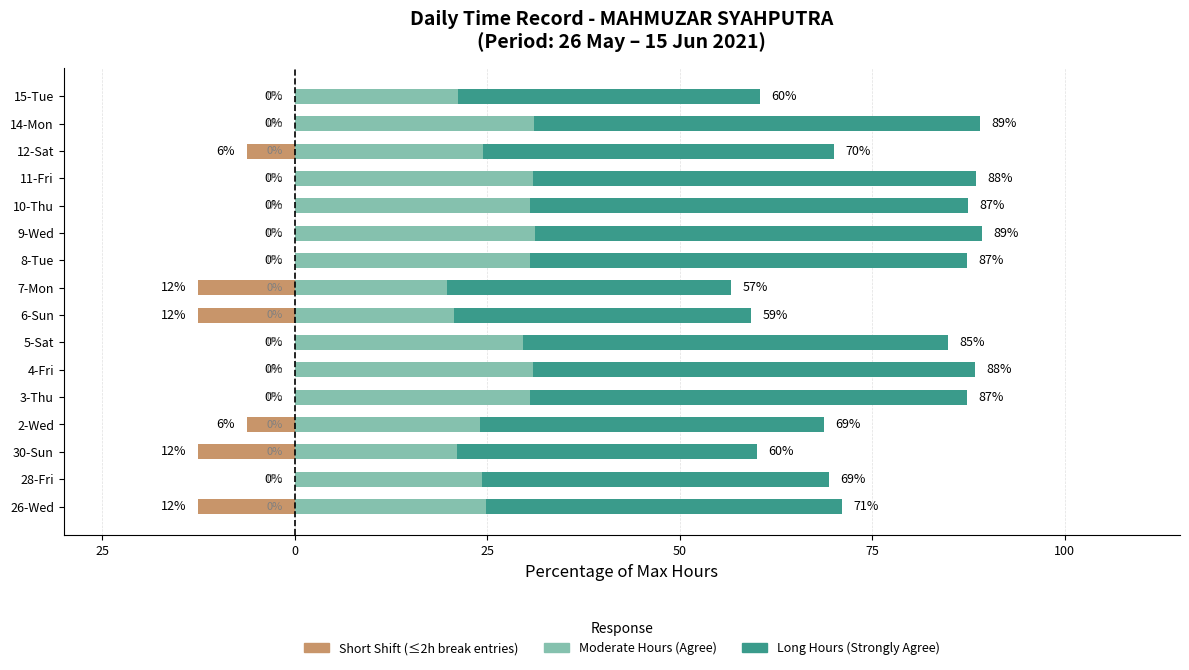

Reading left to right, what are all the values shown in this chart?

Short Shift (≤2h): -12.5	0.0	-12.5	-6.2	0.0	0.0	0.0	-12.5	-12.5	0.0	0.0	0.0	0.0	-6.2	0.0	0.0
Agree (Moderate Hours): 24.9	24.3	21.0	24.1	30.6	30.9	29.7	20.7	19.8	30.6	31.2	30.6	31.0	24.5	31.1	21.2
Strongly Agree (Long Hours): 46.2	45.1	39.0	44.7	56.8	57.4	55.2	38.5	36.8	56.8	58.0	56.8	57.5	45.5	57.9	39.3